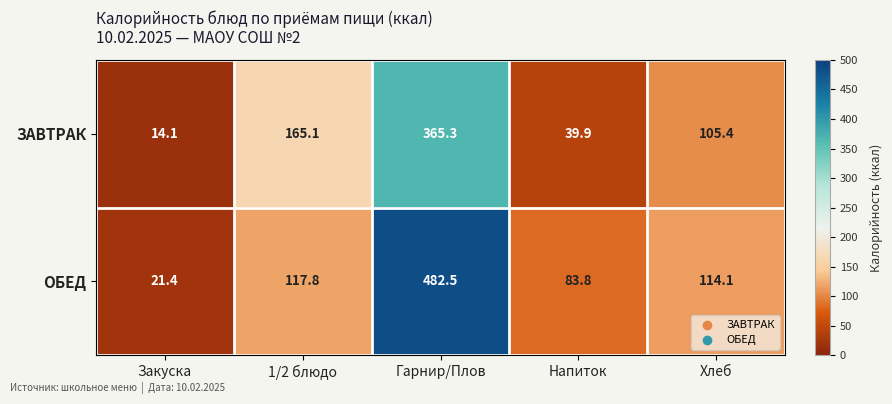

What is the spread (max minus min) of values at Хлеб?

8.7